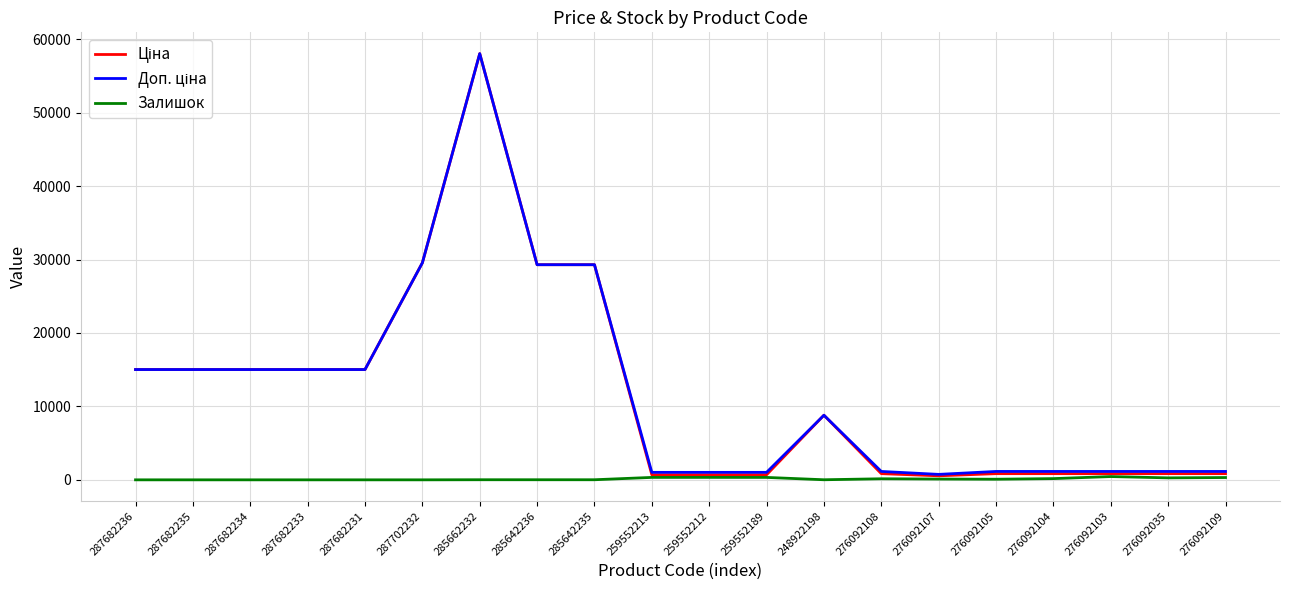

What is the spread (max minus min) of values at 287682234?

15019.2